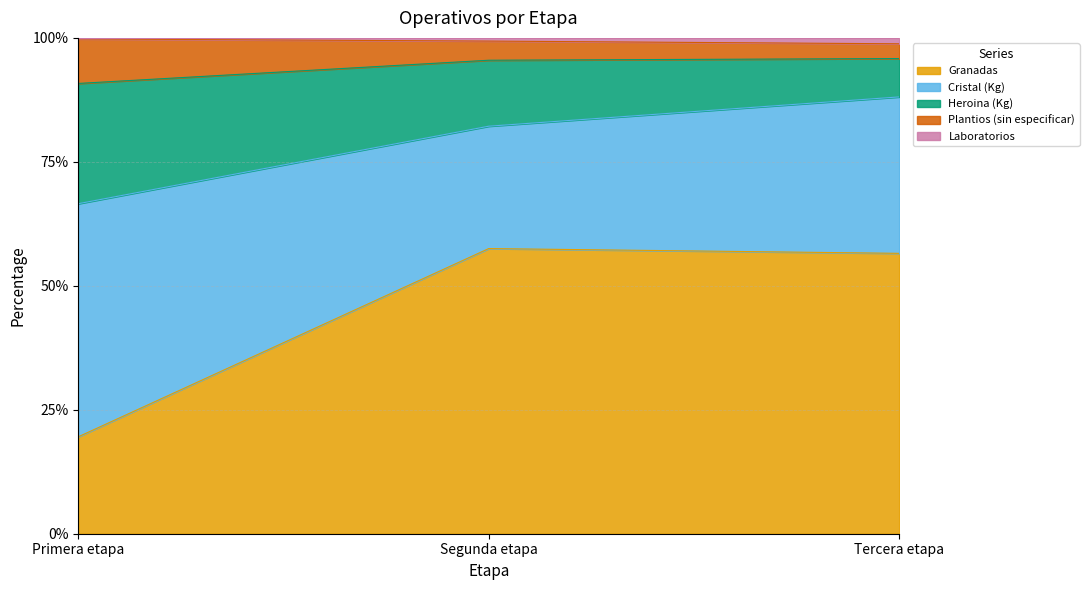

What is the difference between the Plantios (sin especificar) values at Primera etapa and Segunda etapa?

38.0